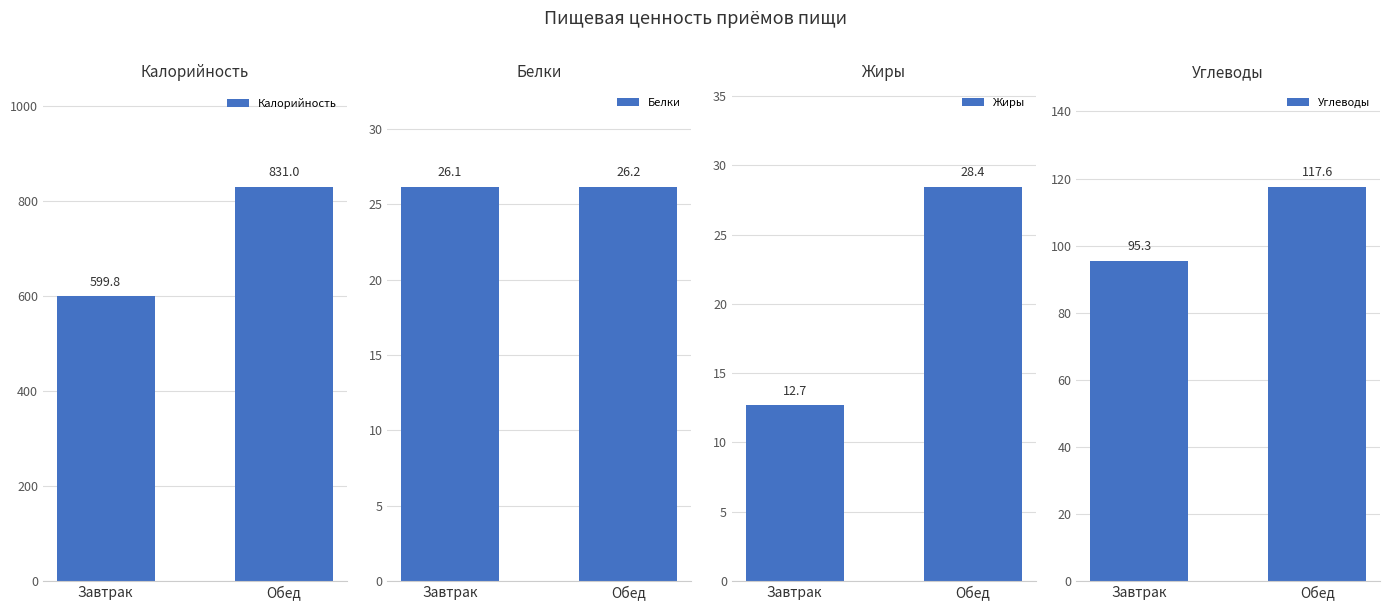

Reading left to right, list all the values displayed in this chart.

Калорийность: 599.8	831.0
Белки: 26.1	26.2
Жиры: 12.7	28.4
Углеводы: 95.3	117.6